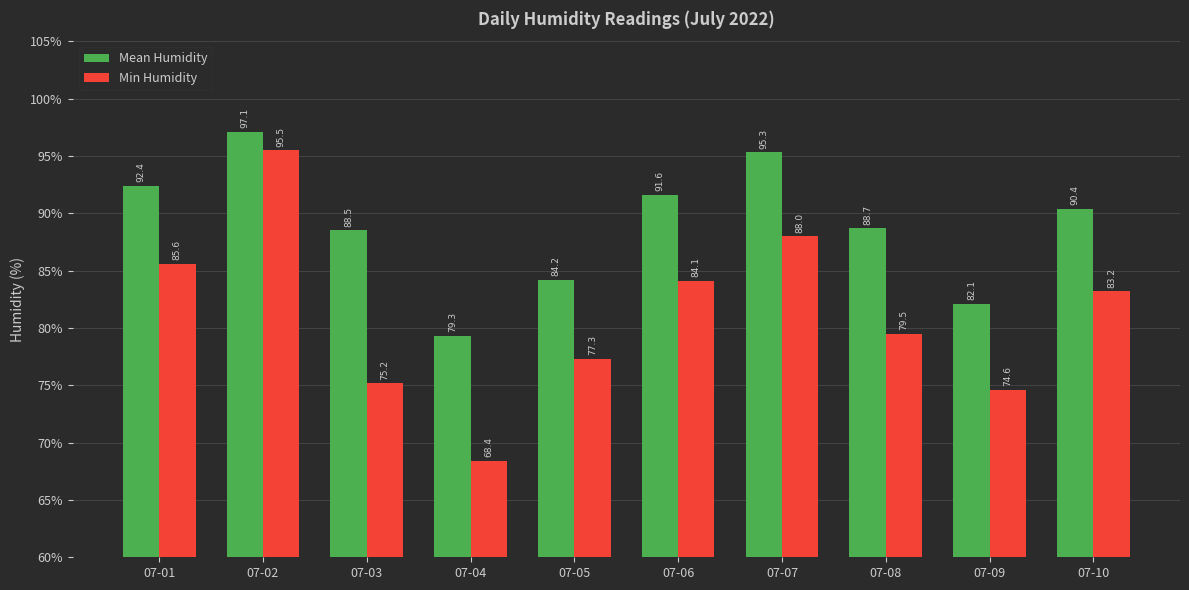

Is it true that Min Humidity equals 85.6 at 07-01?

True